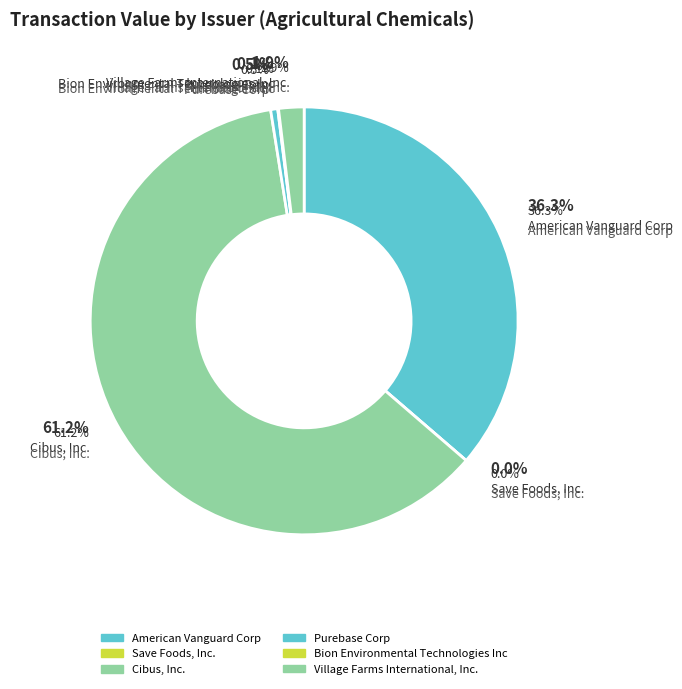

Is Bion Environmental Technologies Inc the majority of the pie?

No